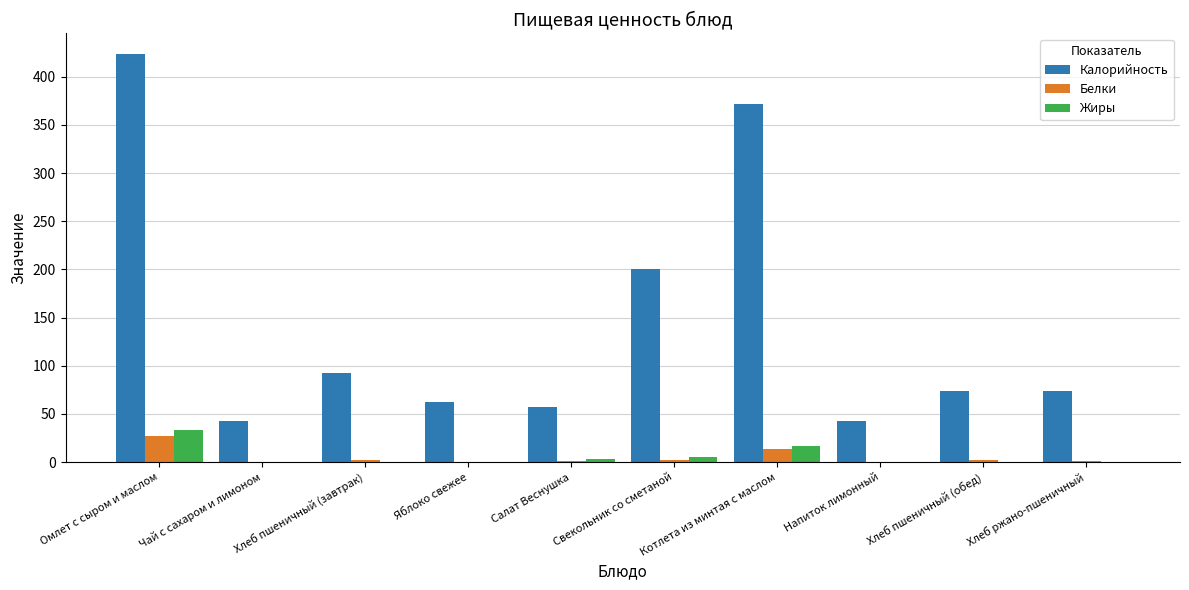

The value of Калорийность at Яблоко свежее is 62.2. True or false?

True